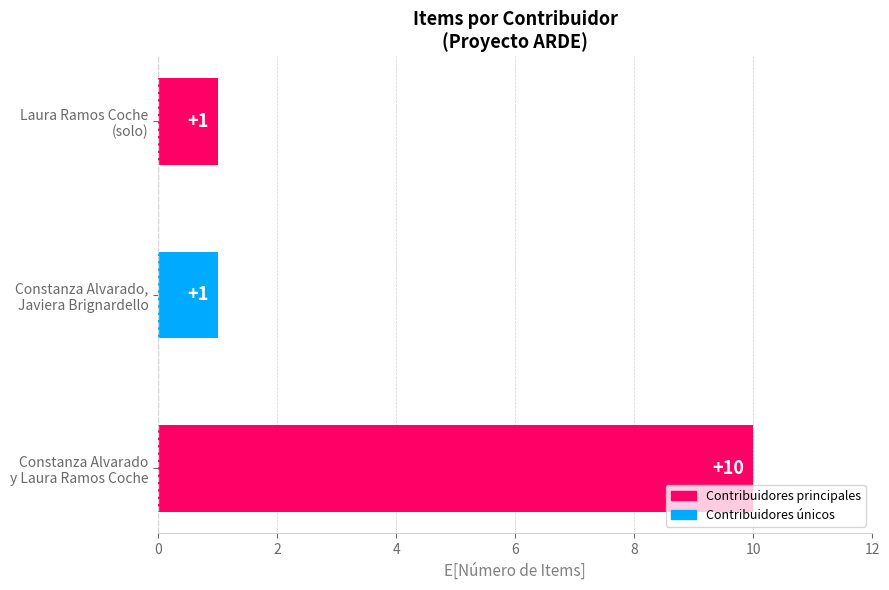

What is the greatest value displayed?

10